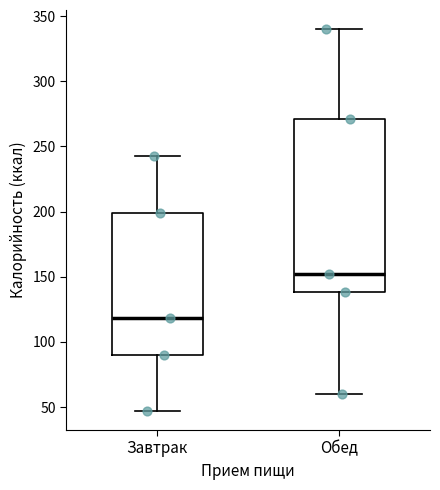

Where is the lower edge of the box for Обед on the y-axis? The values are not printed on the chart, so give them approximately, as read against the axis.

140